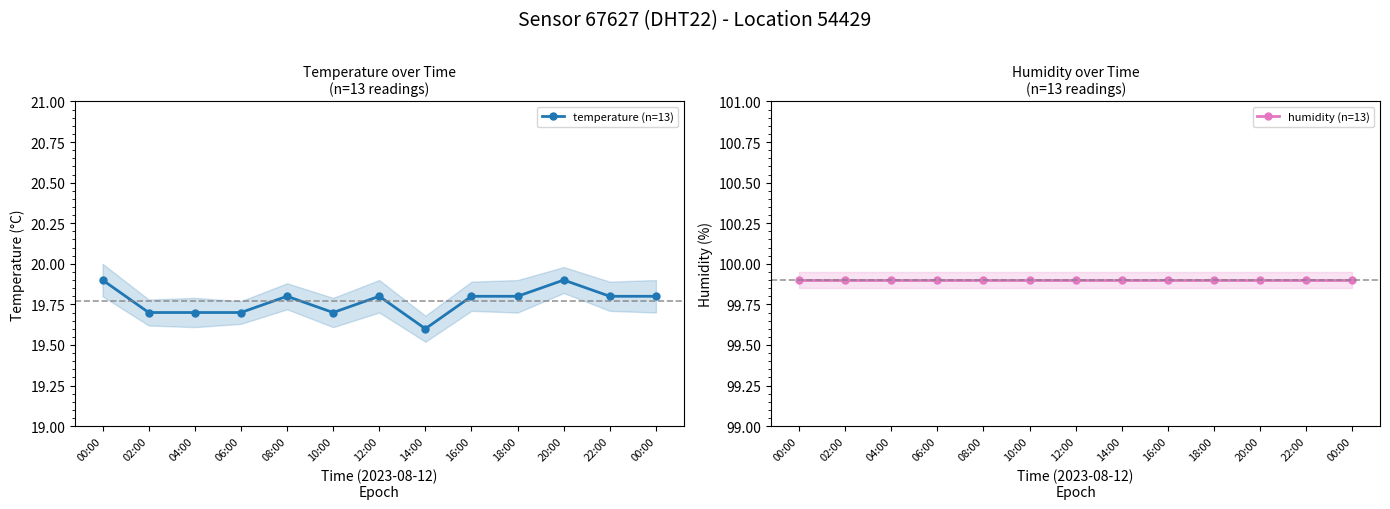

What is the approximate value of humidity (n=13) at 10:00?

99.9